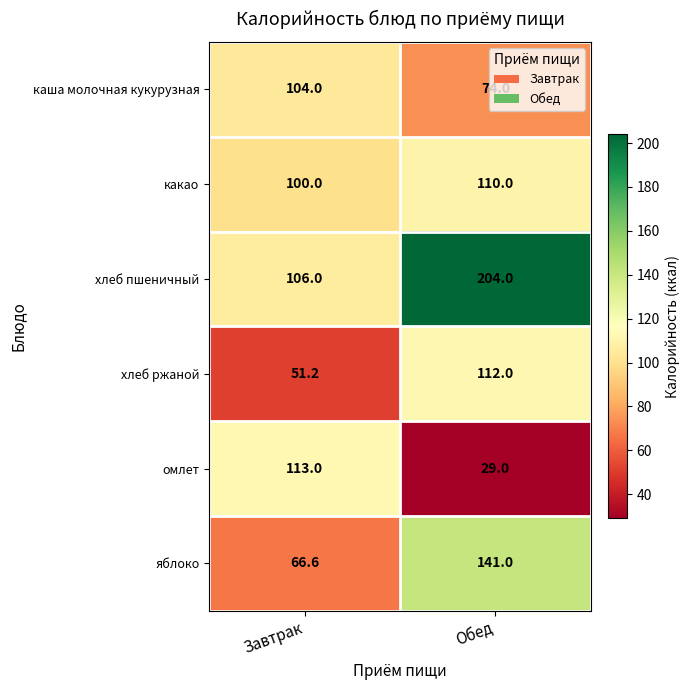

What is the average value of the яблоко series?

103.8